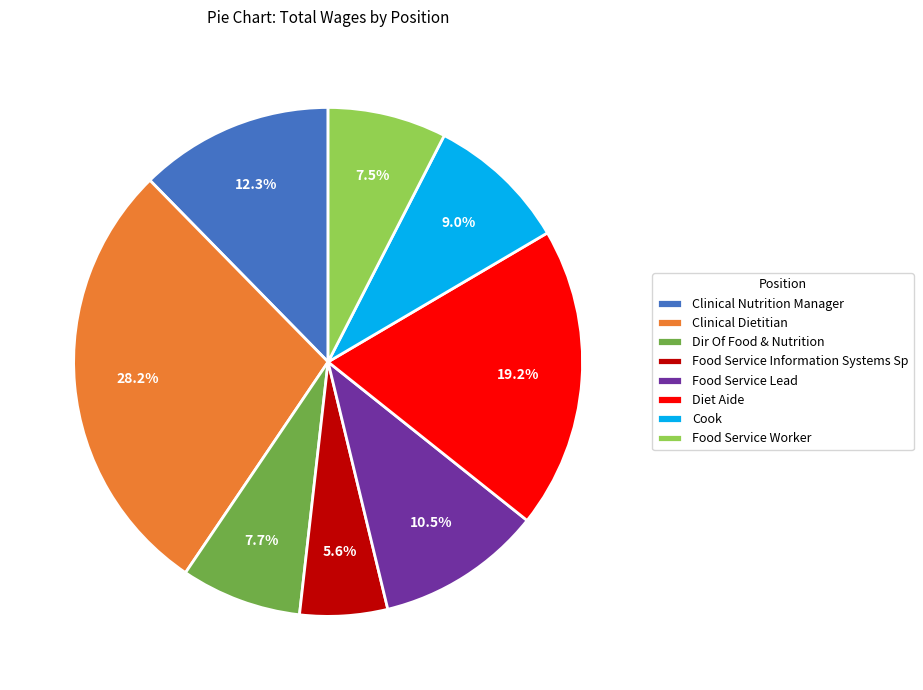

Does any single category account for the majority?

No